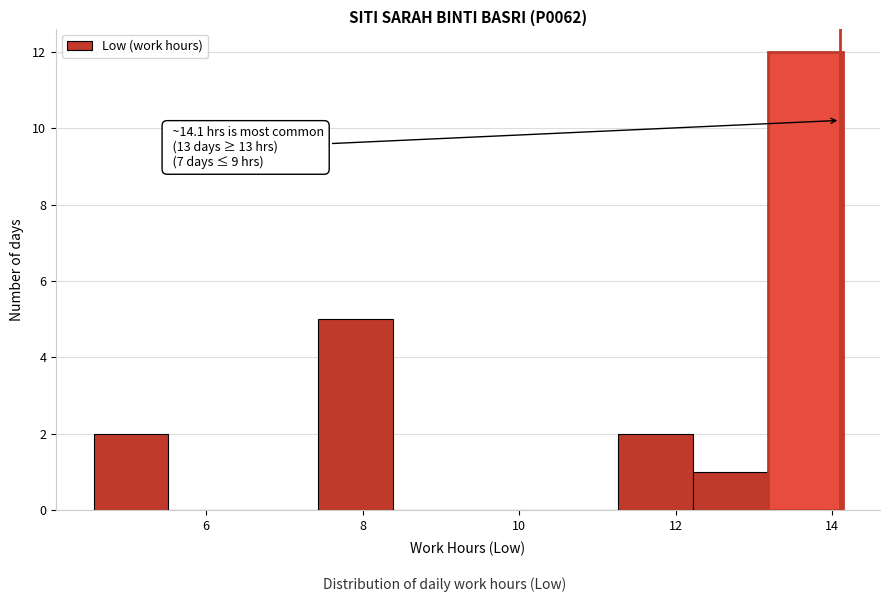

Which range on the x-axis has the tallest bar?

13.2 to 14.2